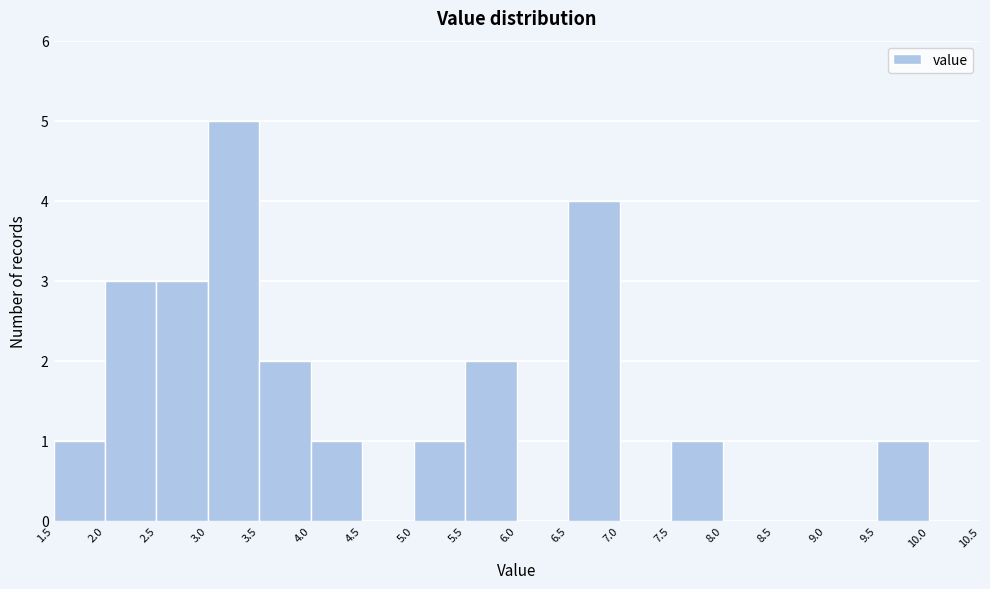

Reading left to right, list every bar in this chart as the range it spans on the x-axis followed by its height. The values are not printed on the chart, so give them approximately, as read against the axis.

1.5 to 2.0: 1
2.0 to 2.5: 3
2.5 to 3.0: 3
3.0 to 3.5: 5
3.5 to 4.0: 2
4.0 to 4.5: 1
4.5 to 5.0: 0
5.0 to 5.5: 1
5.5 to 6.0: 2
6.0 to 6.5: 0
6.5 to 7.0: 4
7.0 to 7.5: 0
7.5 to 8.0: 1
8.0 to 8.5: 0
8.5 to 9.0: 0
9.0 to 9.5: 0
9.5 to 10.0: 1
10.0 to 10.5: 0